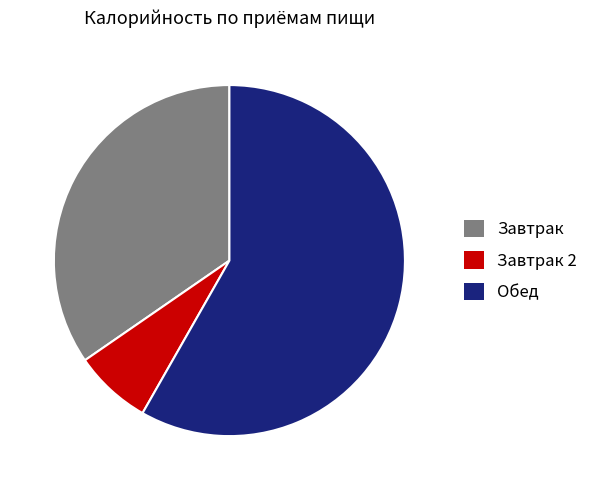

Is the sum of Завтрак 2 and Обед greater than half?

Yes